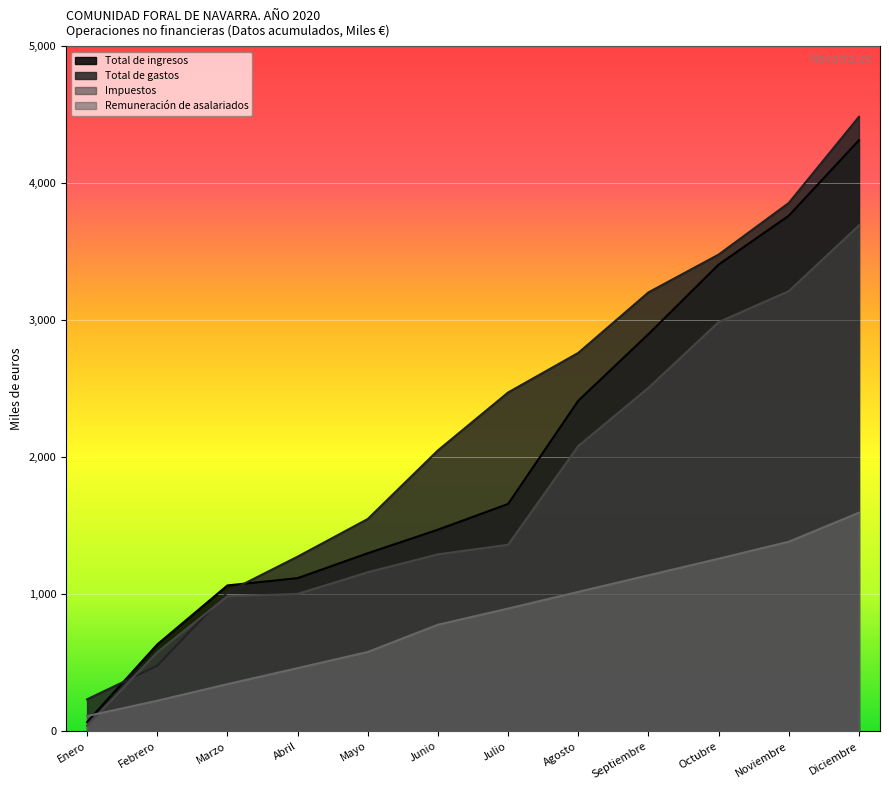

True or false: Impuestos and Remuneración de asalariados intersect in this chart.

True